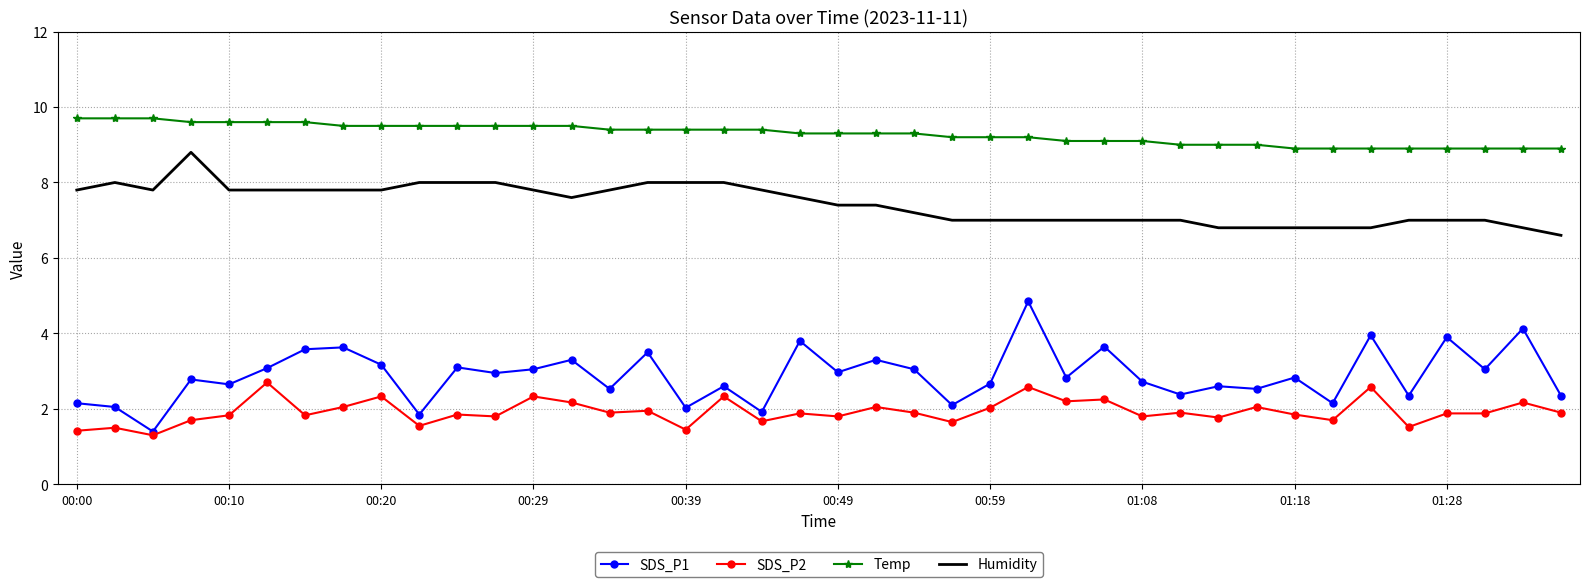

True or false: SDS_P1 and Temp cross at least once.

False